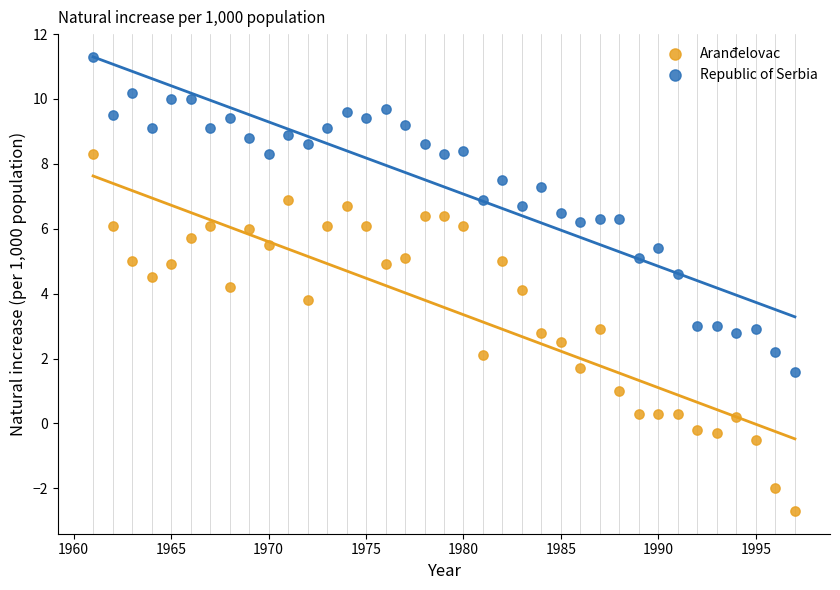

What is the X range (max minus min) for the scatter plot?

36.0